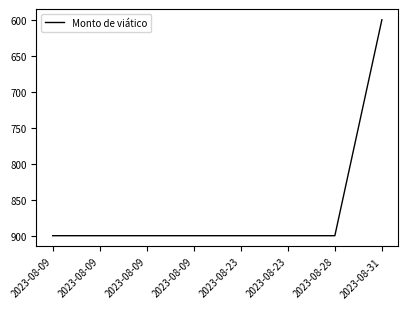

List the labels in order of value, smallest first.

2023-08-31, 2023-08-09, 2023-08-09, 2023-08-09, 2023-08-09, 2023-08-23, 2023-08-23, 2023-08-28